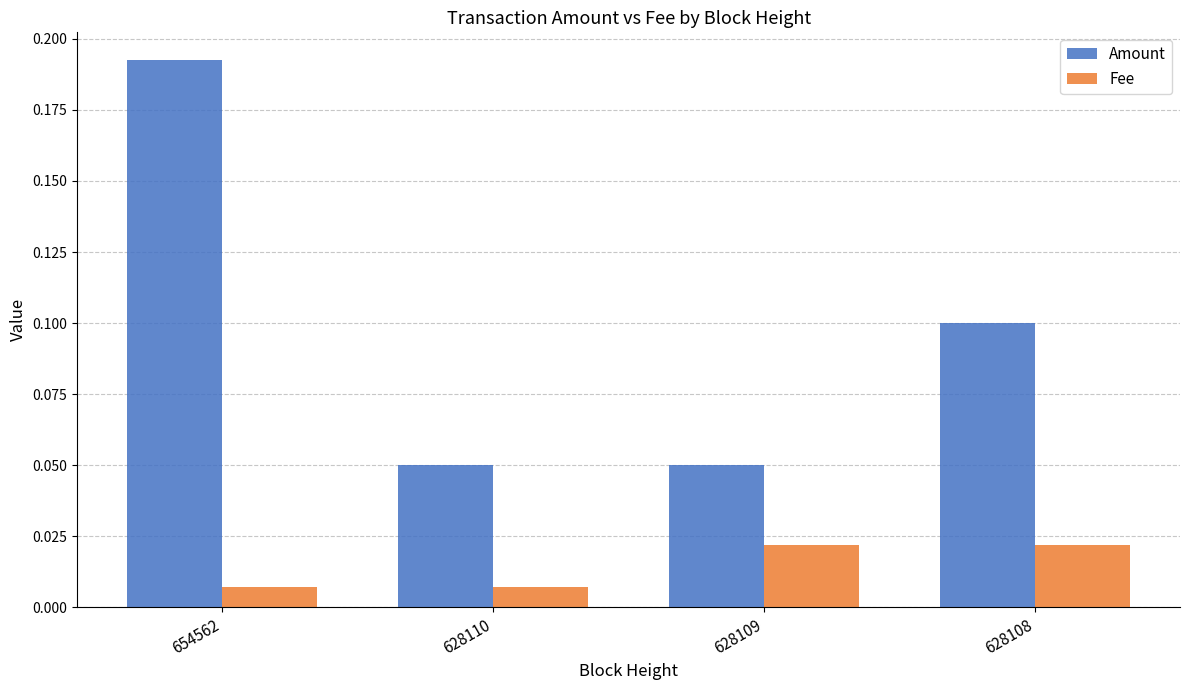

Which series changed the most between 628109 and 628108?

Amount